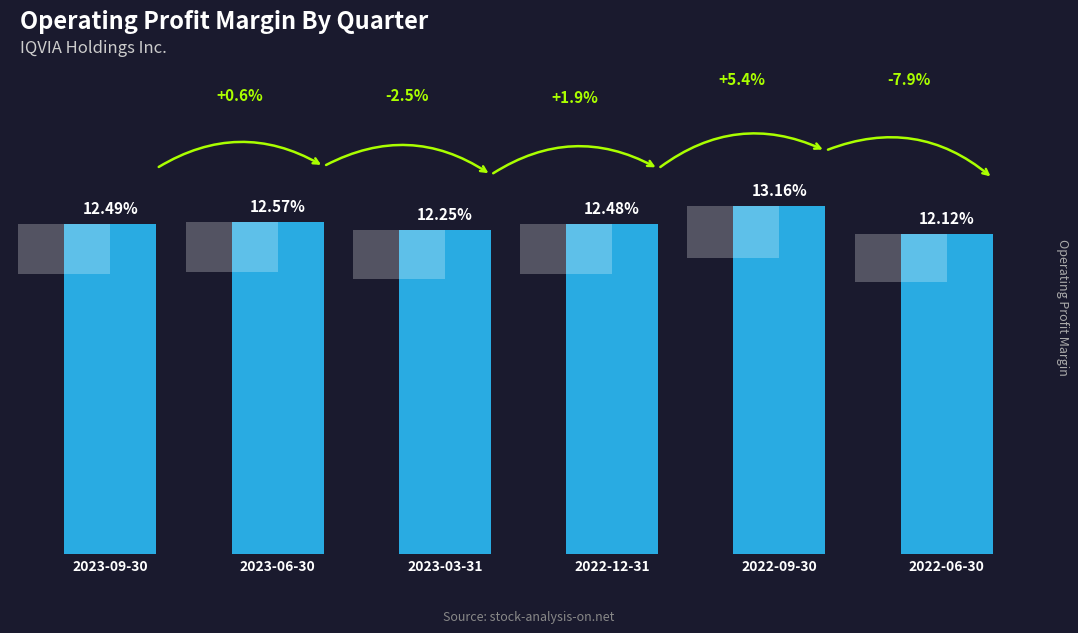

List the labels in order of value, smallest first.

2022-06-30, 2023-03-31, 2022-12-31, 2023-09-30, 2023-06-30, 2022-09-30